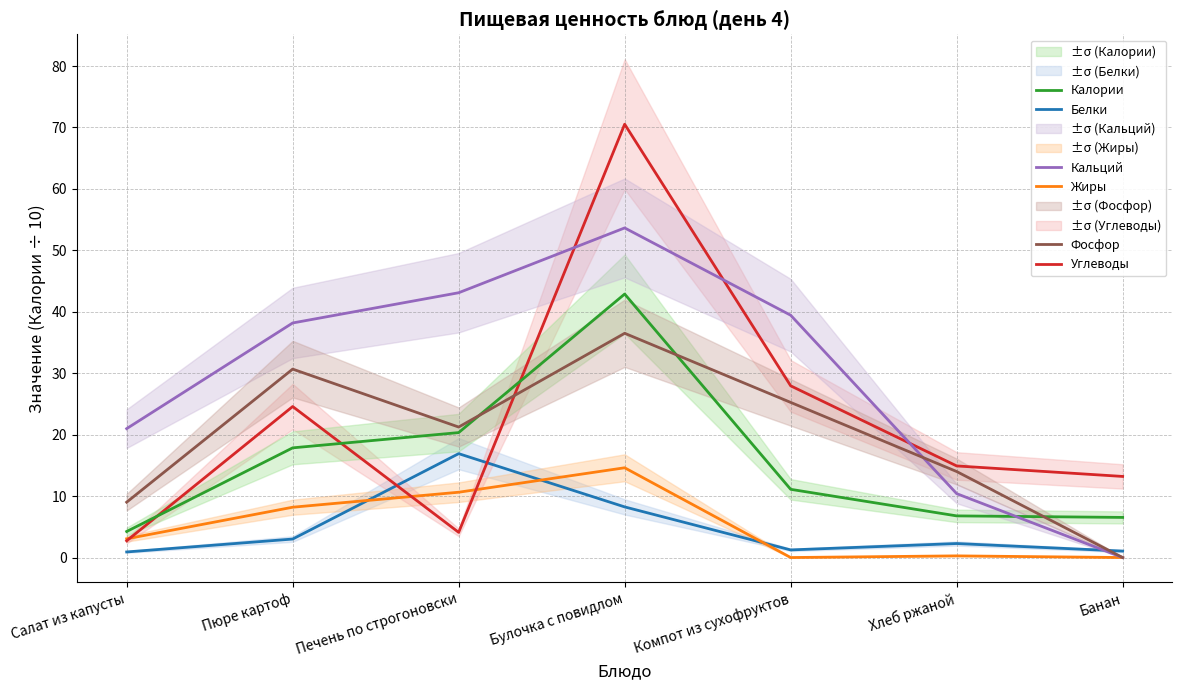

How many values in the Калории series are below 11?

3